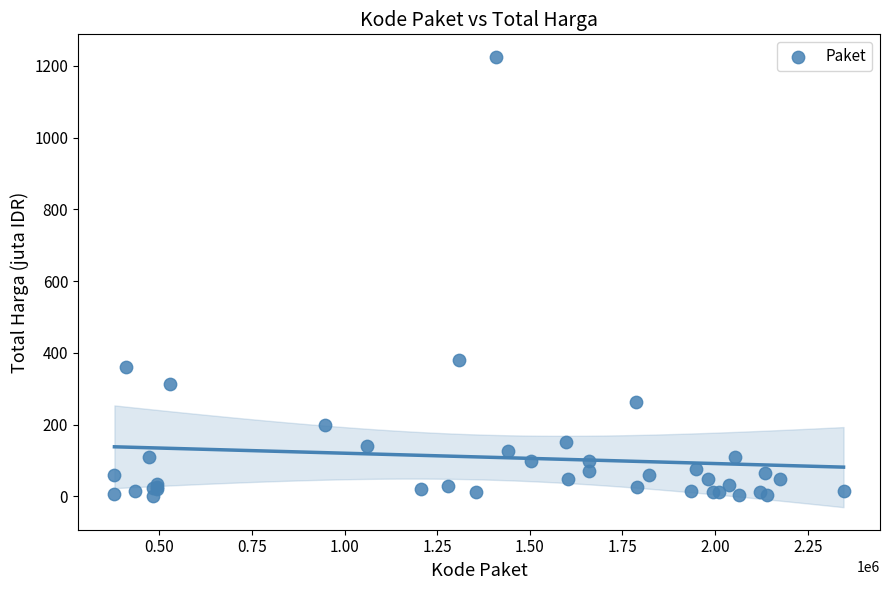

What Y value in the scatter plot is closest to 613?

379.1